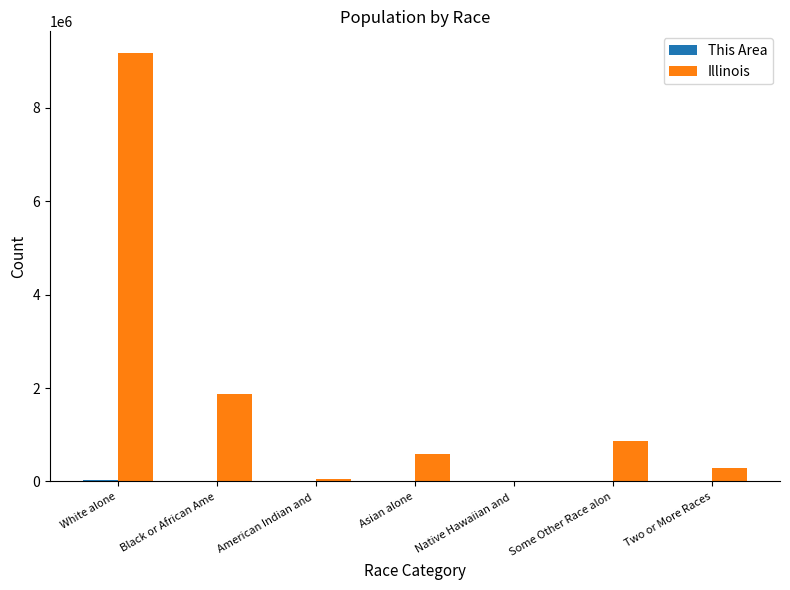

True or false: Illinois has a value of 586934 at Asian alone.

True